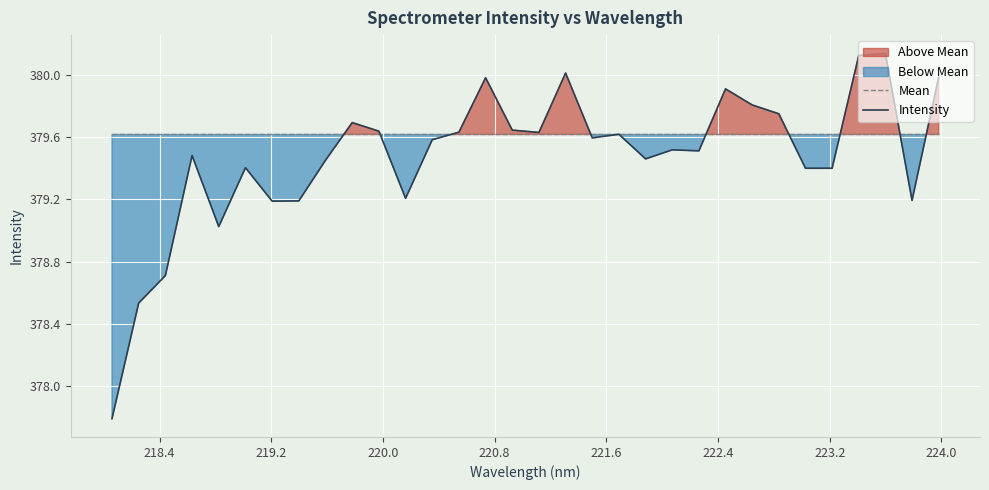

What is the minimum value for Mean?

379.6